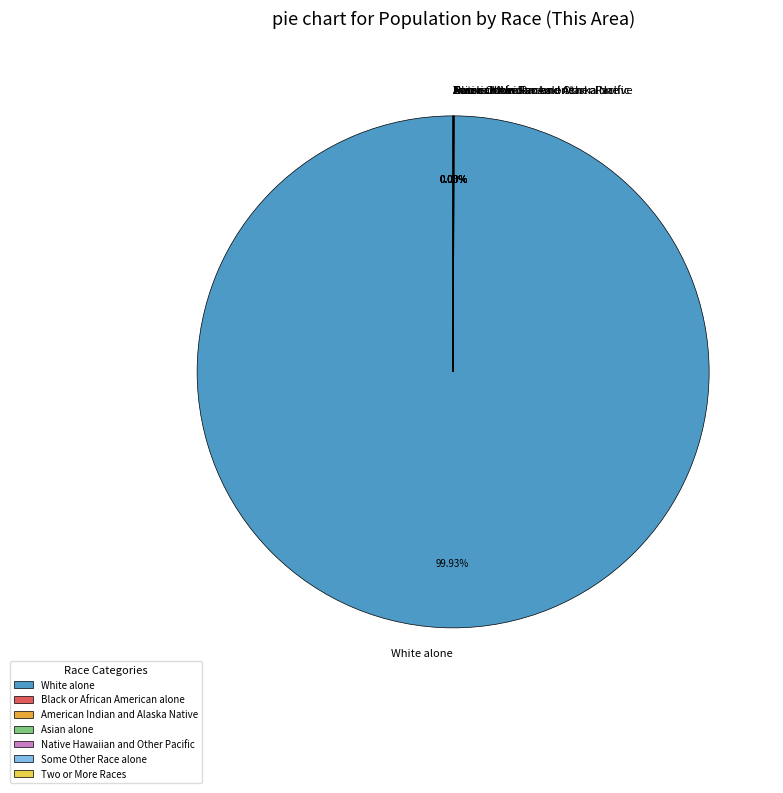

Is there any slice that represents more than half of the pie?

Yes